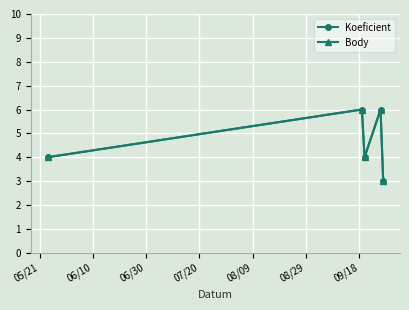

Does the chart have visible grid lines?

Yes